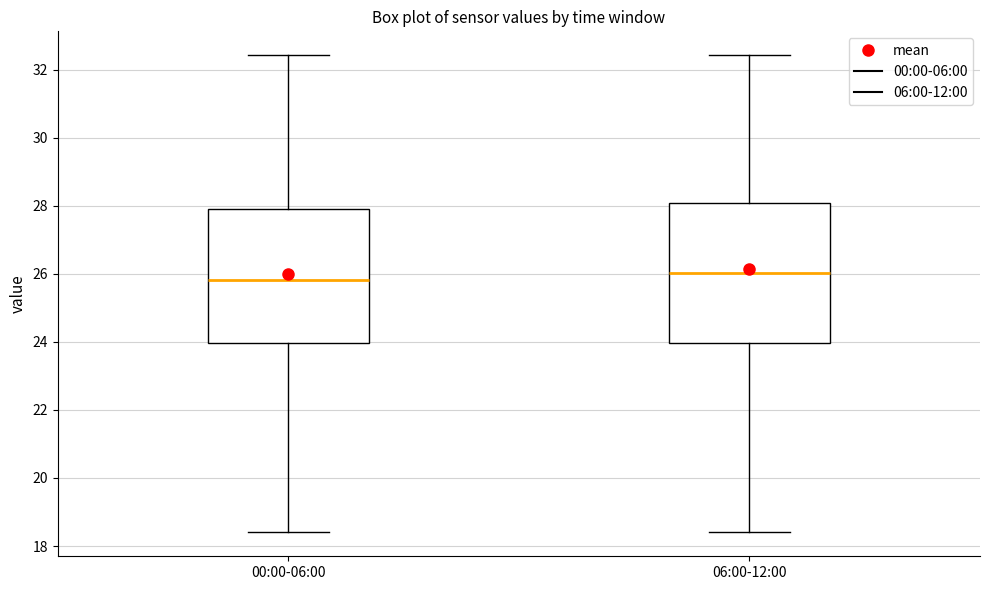

Where is the upper edge of the box for 06:00-12:00 on the y-axis? The values are not printed on the chart, so give them approximately, as read against the axis.

28.0